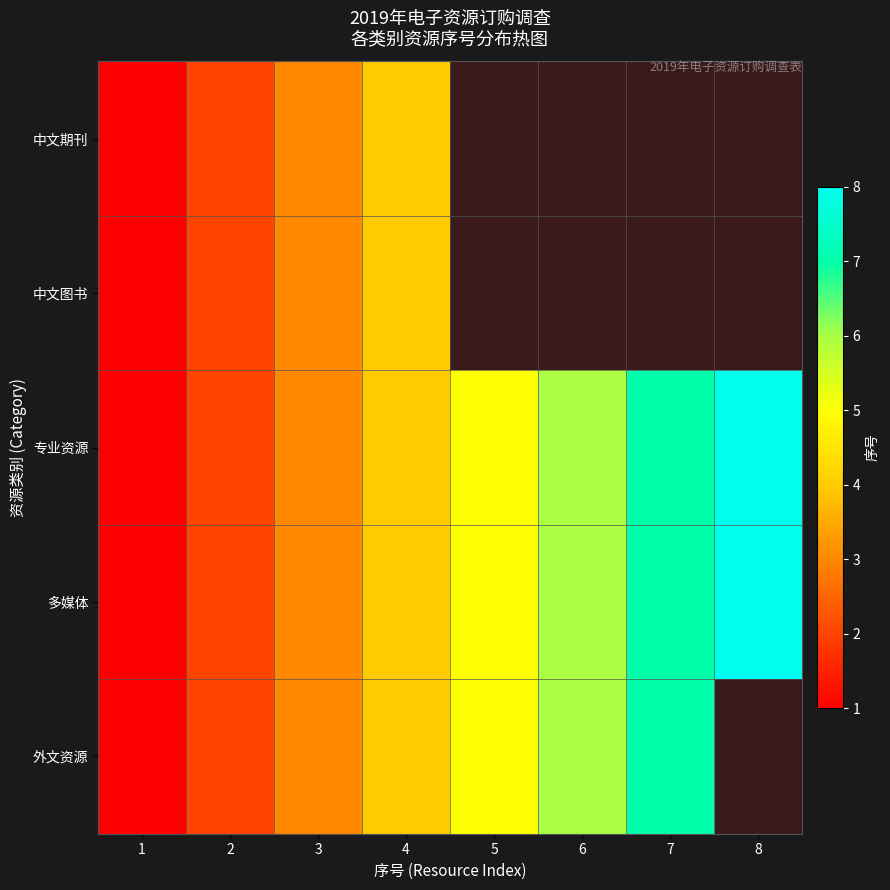

At which label does 专业资源 reach its peak?

8